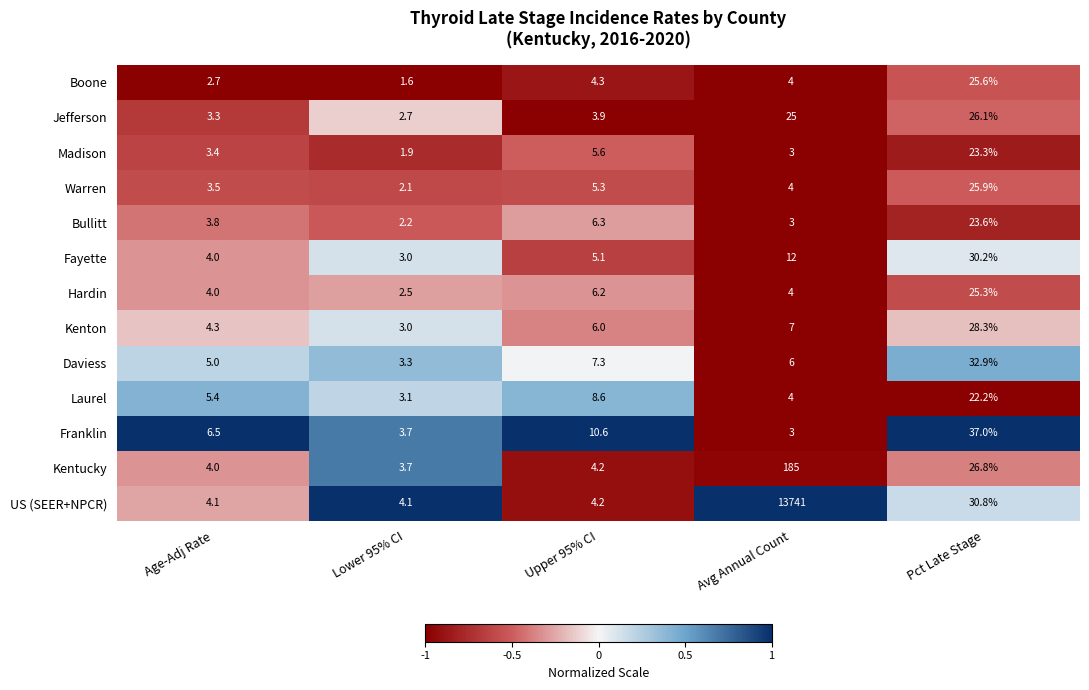

Is it true that Daviess equals 6.0 at Avg Annual Count?

True